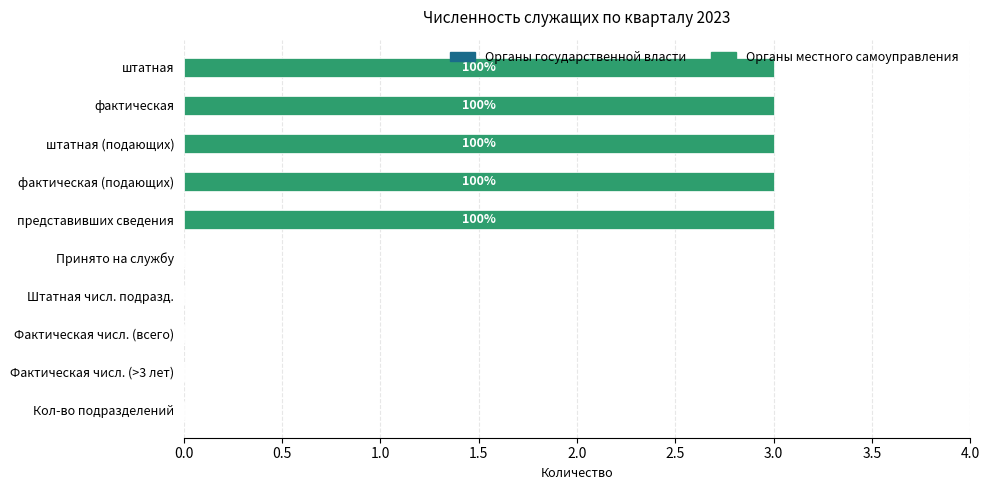

Are the bars horizontal?

Yes